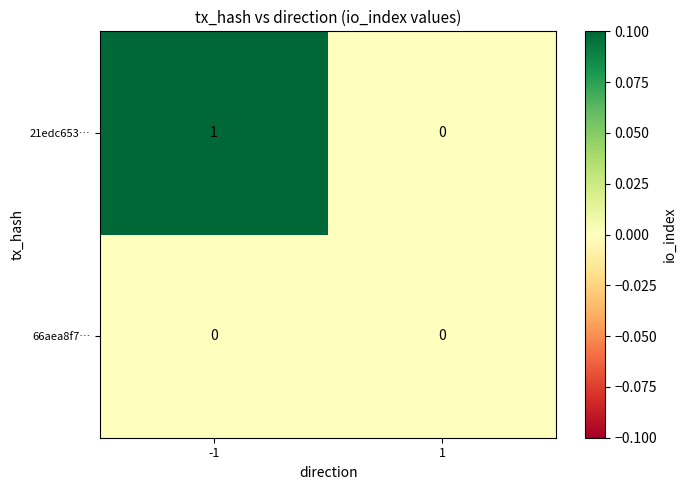

Which series has the largest total across all categories?

21edc653…